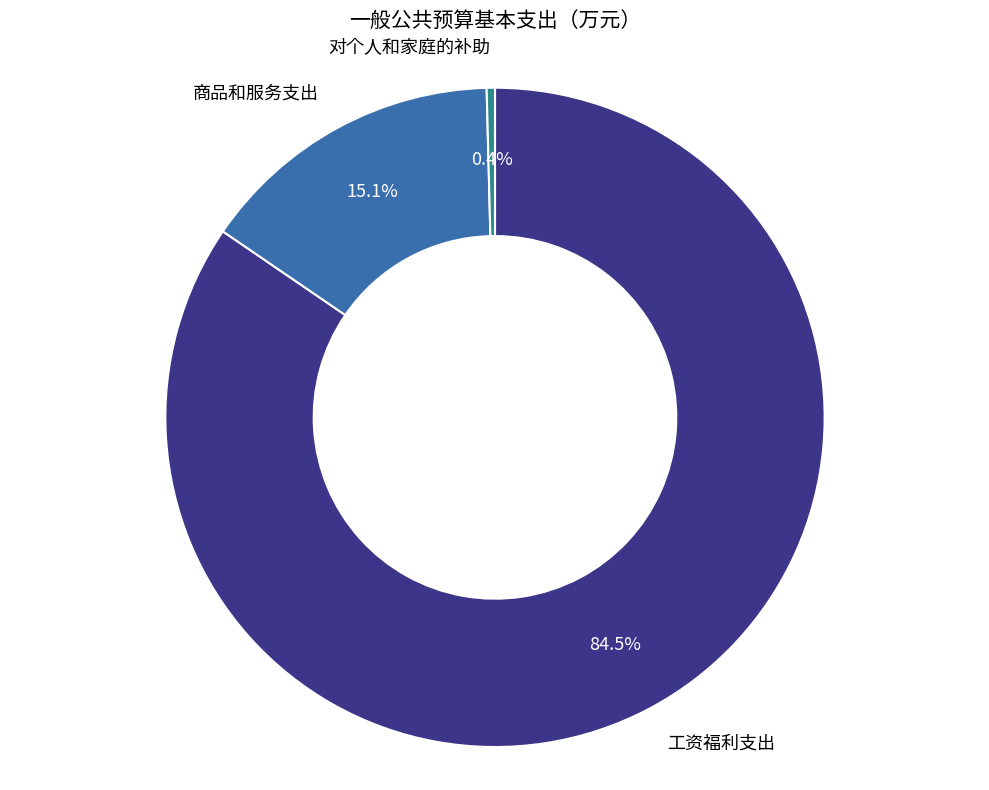

Is there any slice that represents more than half of the pie?

Yes